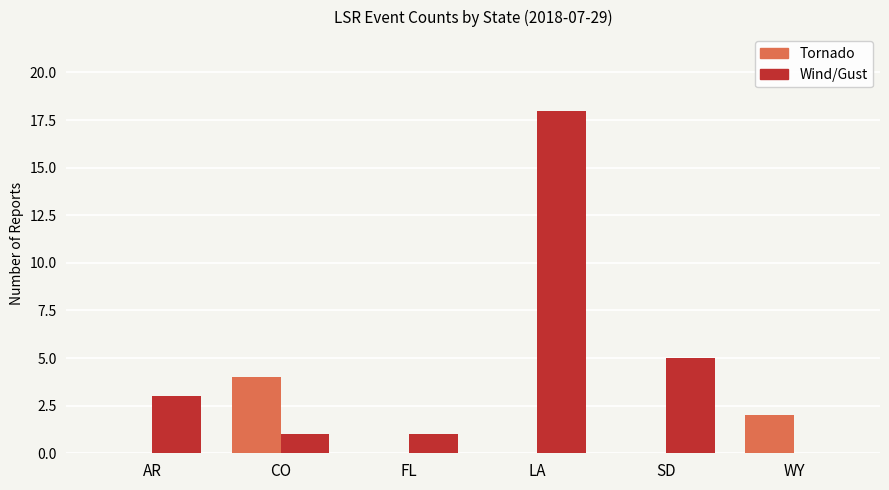

What is the total value across all series at LA?

18